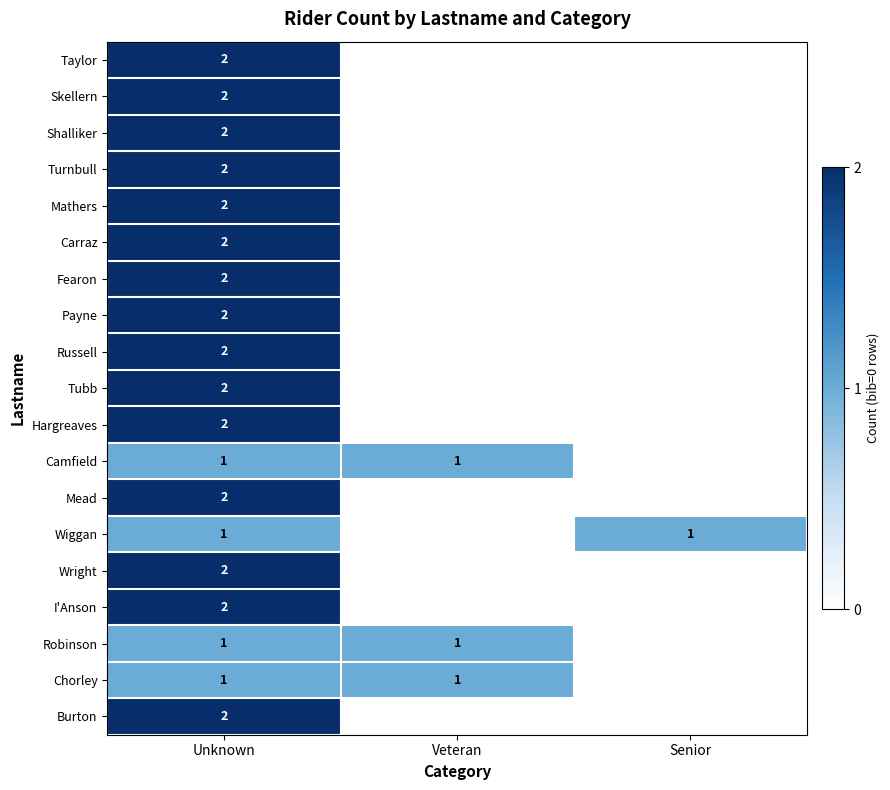

The Hargreaves series shows 2 at Unknown. True or false?

True